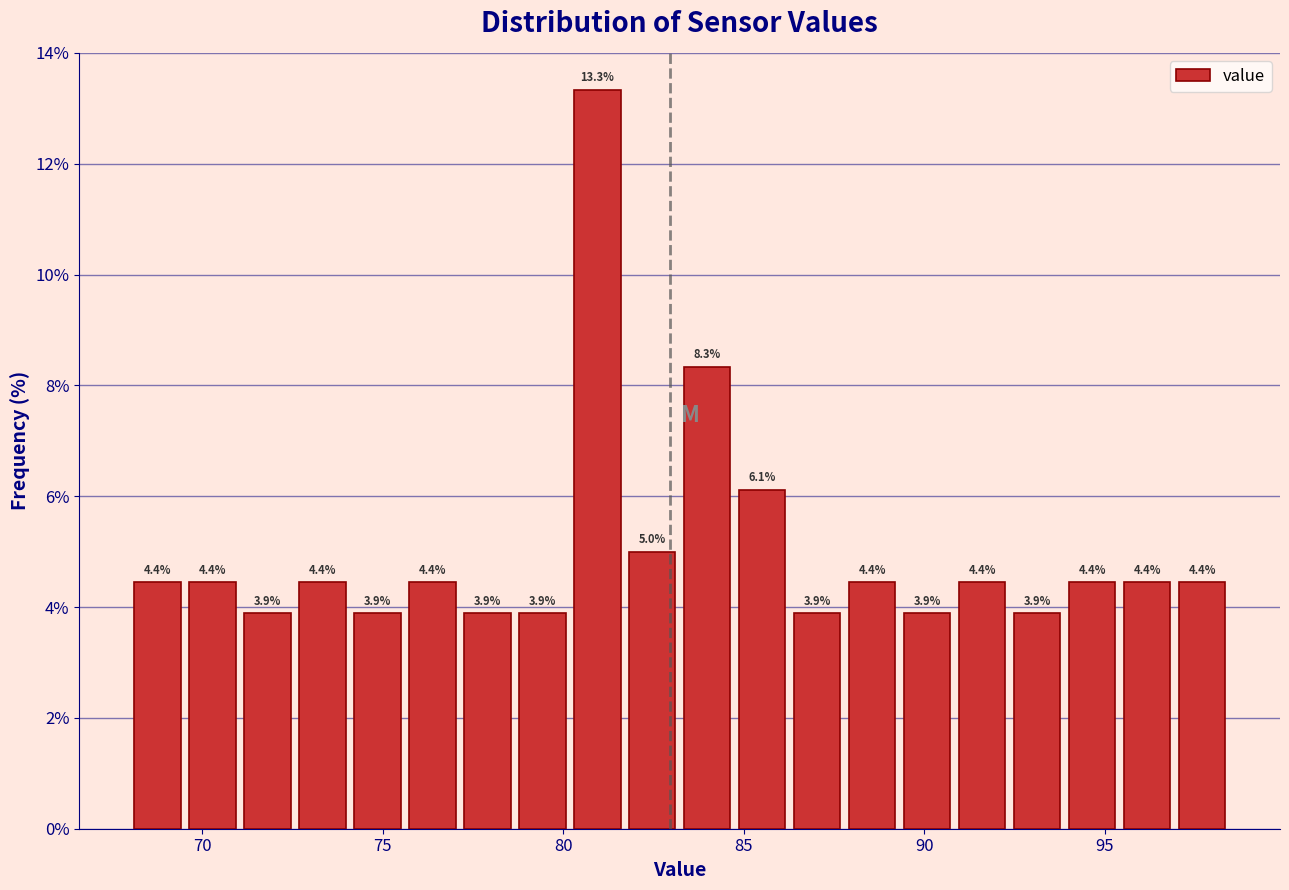

Around what value on the x-axis is the tallest bar? Give the approximate position of its centre, as read against the axis.

81.0